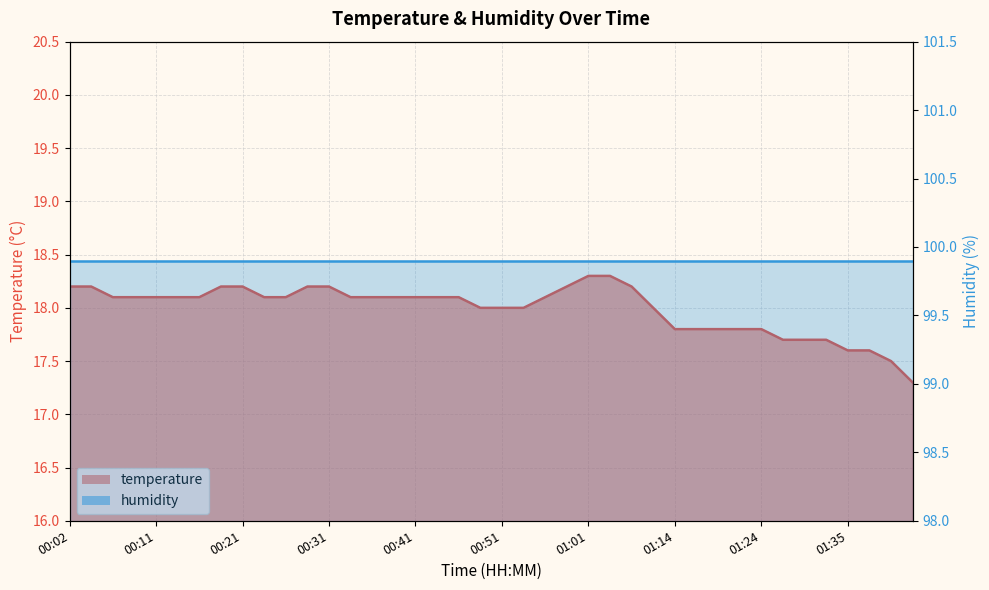

Reading left to right, transcribe all the data shown in this chart.

18.2	18.2	18.1	18.1	18.1	18.1	18.1	18.2	18.2	18.1	18.1	18.2	18.2	18.1	18.1	18.1	18.1	18.1	18.1	18.0	18.0	18.0	18.1	18.2	18.3	18.3	18.2	18.0	17.8	17.8	17.8	17.8	17.8	17.7	17.7	17.7	17.6	17.6	17.5	17.3